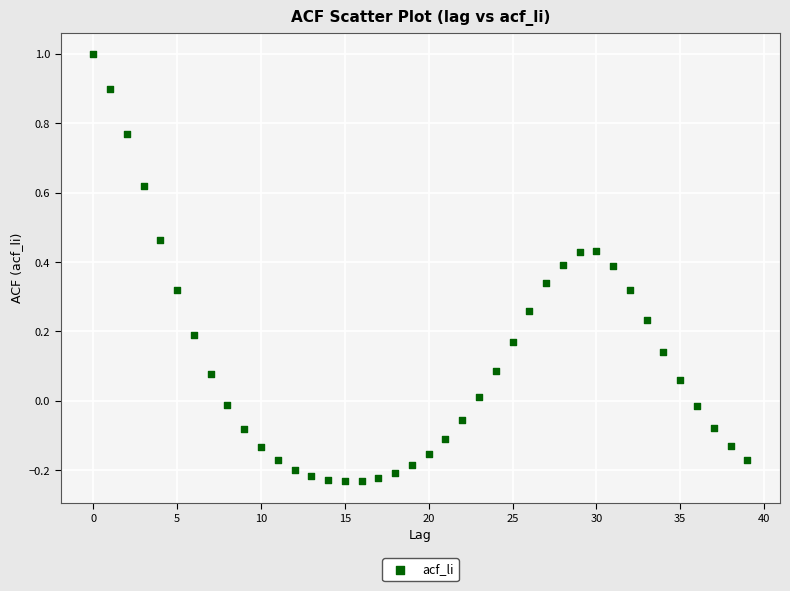

What is the range of Y values (max minus min)?

1.2